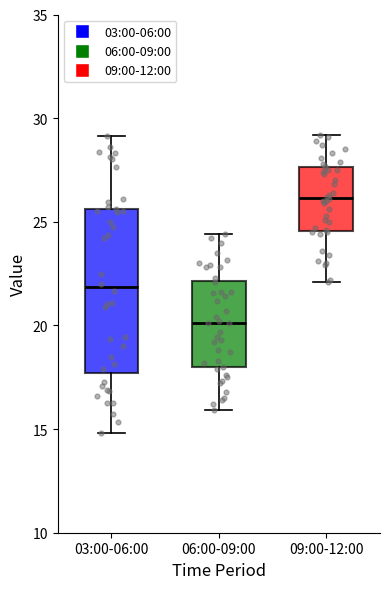

Where is the upper edge of the box for 09:00-12:00 on the y-axis? The values are not printed on the chart, so give them approximately, as read against the axis.

27.5